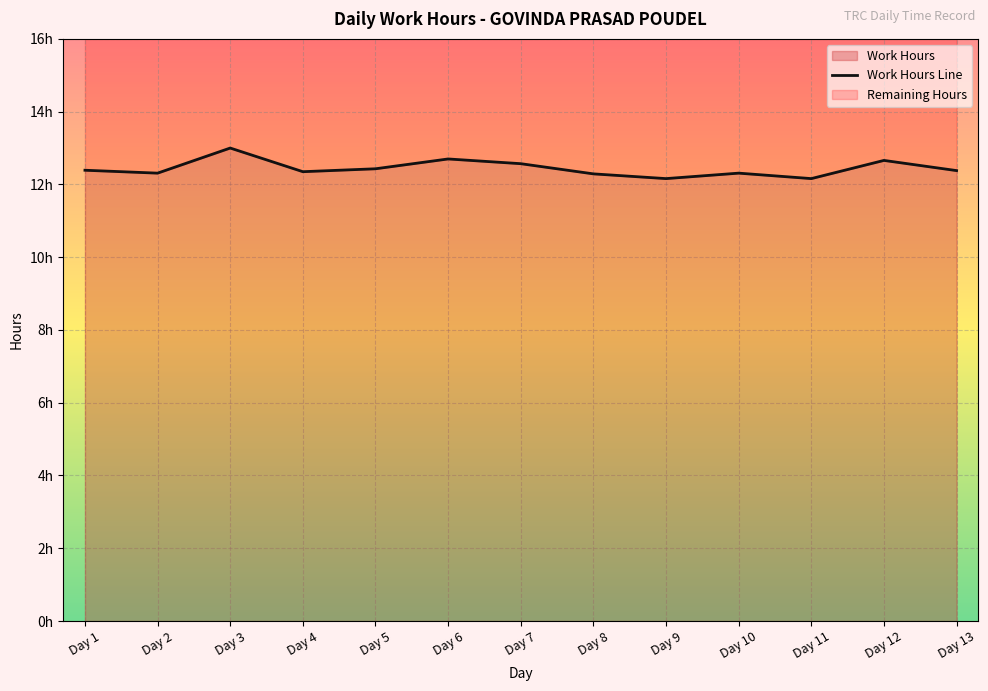

List the labels in order of value, smallest first.

Day 9, Day 11, Day 8, Day 2, Day 10, Day 4, Day 13, Day 1, Day 5, Day 7, Day 12, Day 6, Day 3